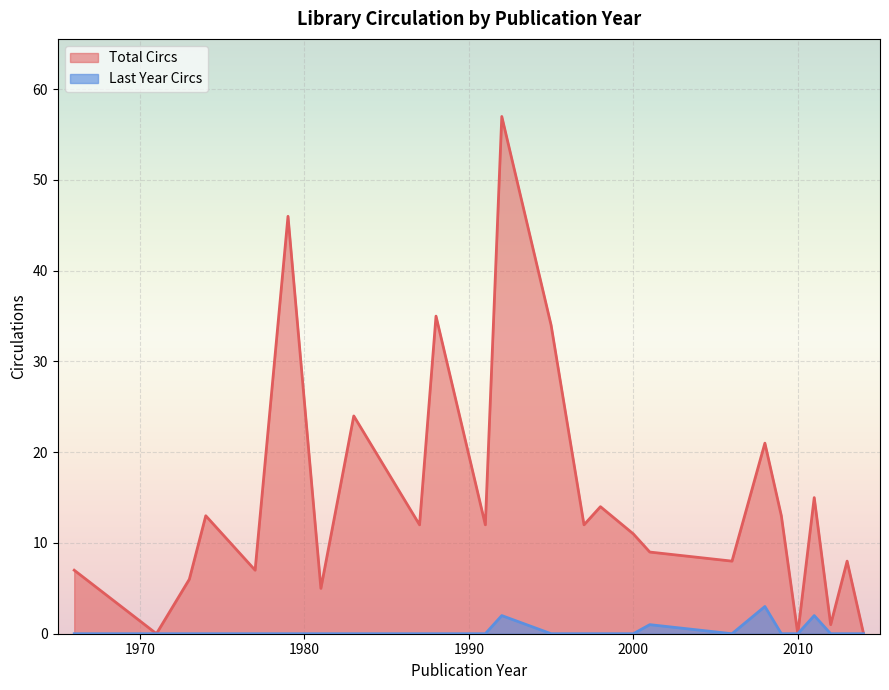

What is the sum of all Total Circs values?

379